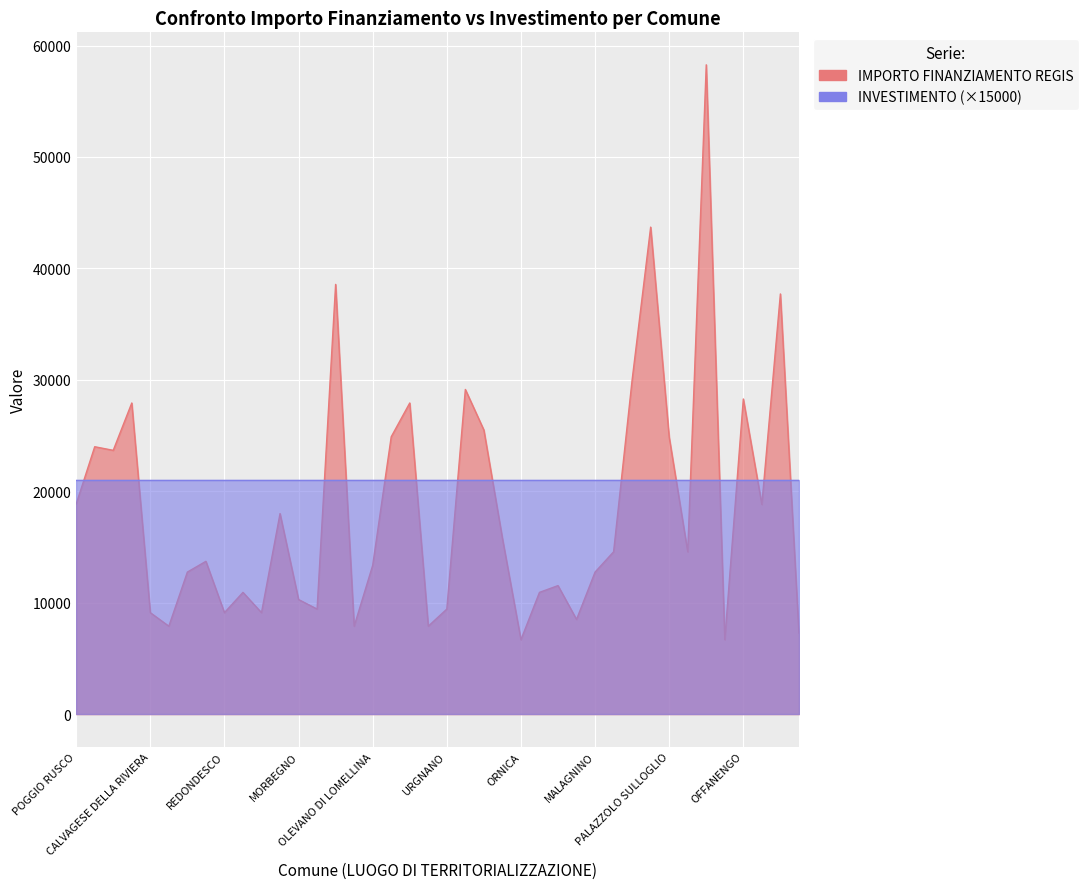

What is the smallest value displayed?

6677